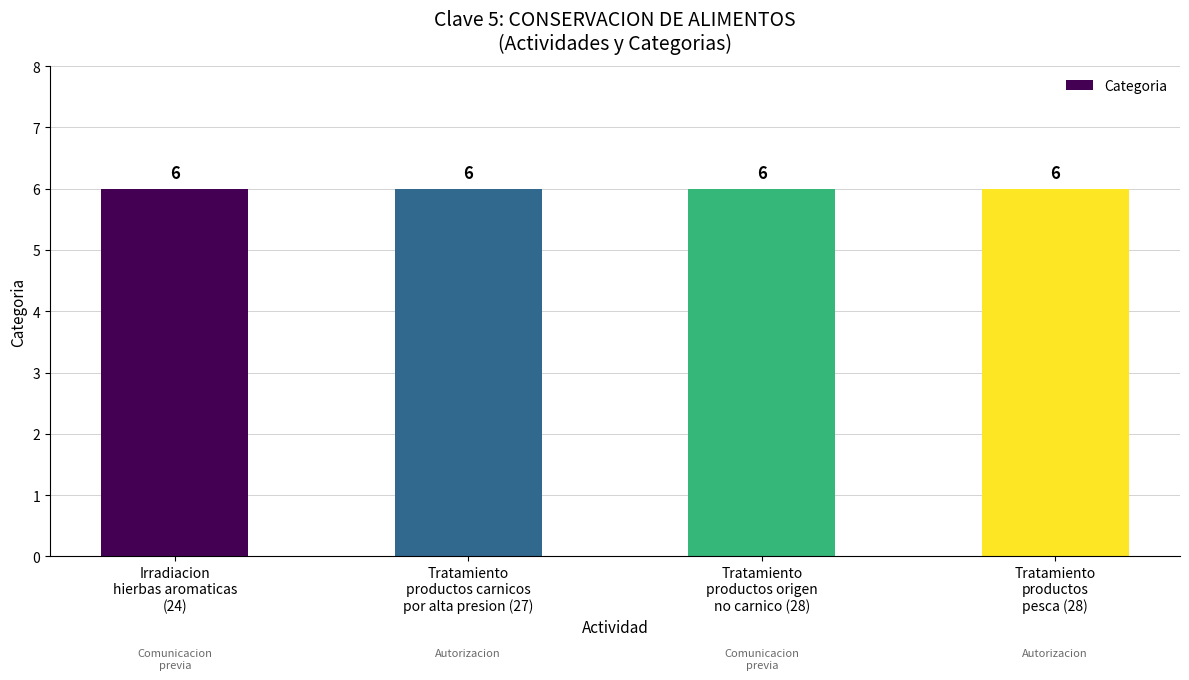

Is it true that the value at 5 is 5?

True